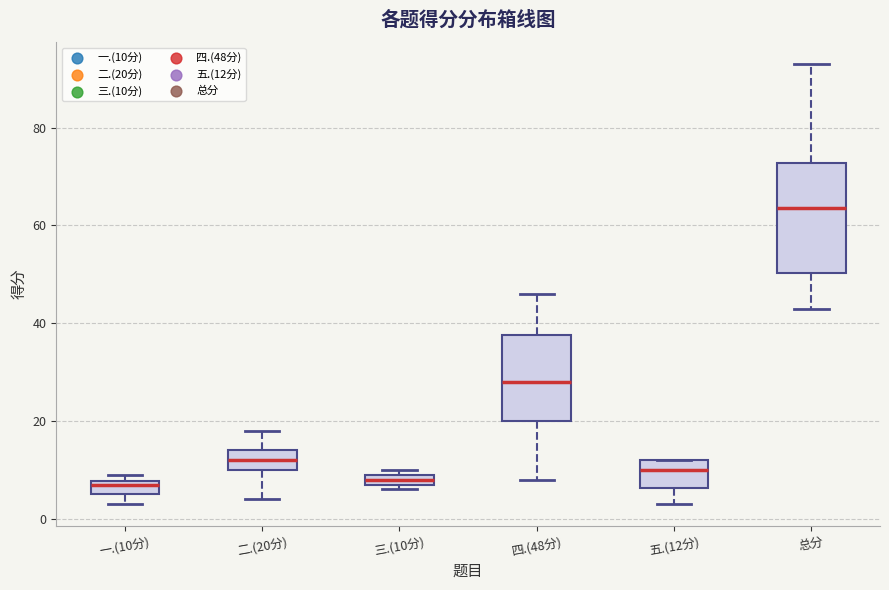

Which box's median line is the highest?

总分